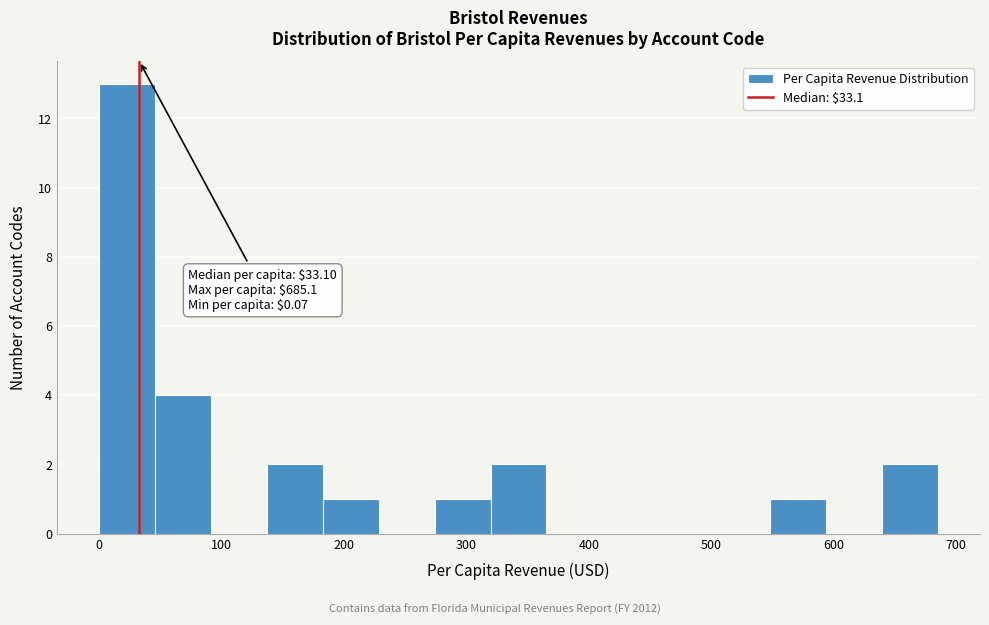

Which range on the x-axis has the tallest bar?

0 to 50